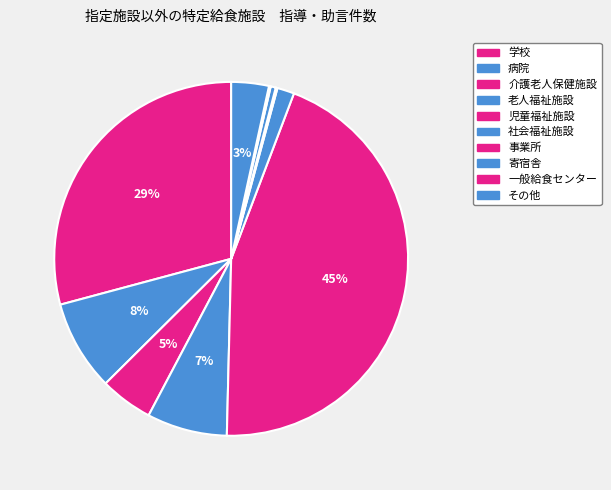

What is the change in value from 病院 to 児童福祉施設?

+233